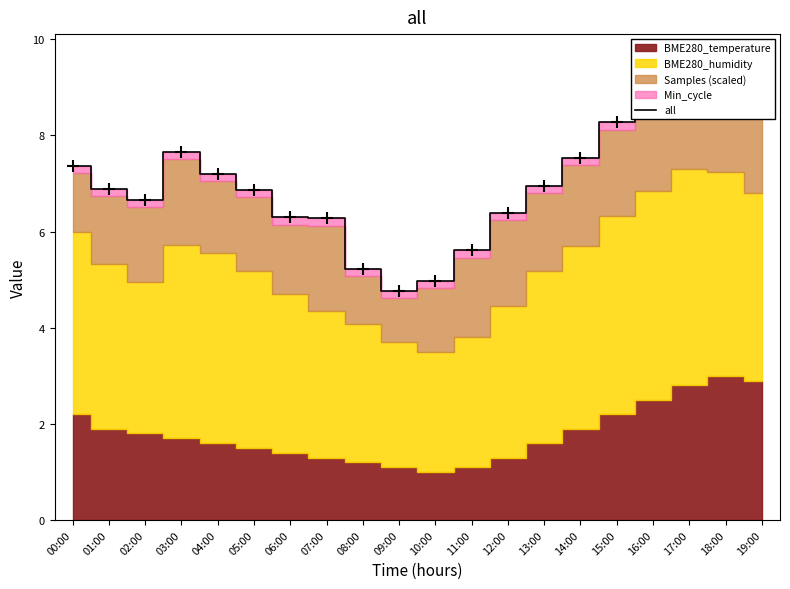

What is the approximate value at 06:00?

6.3